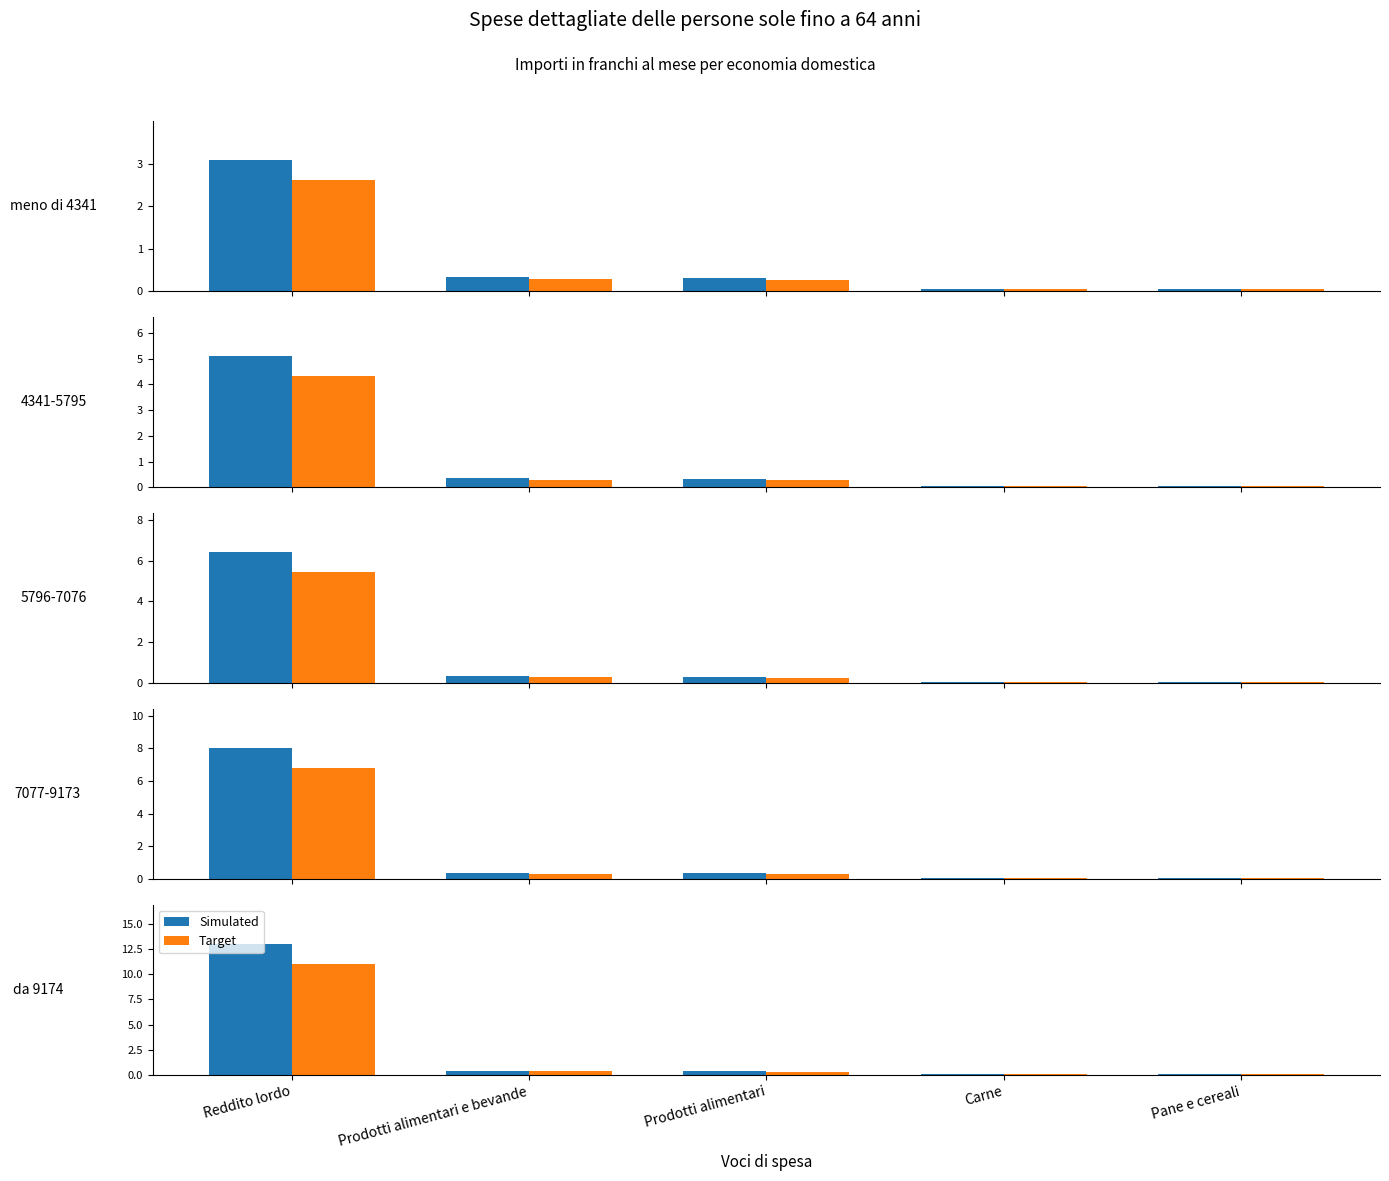

What is the label of the 5th bar from the right?

Reddito lordo